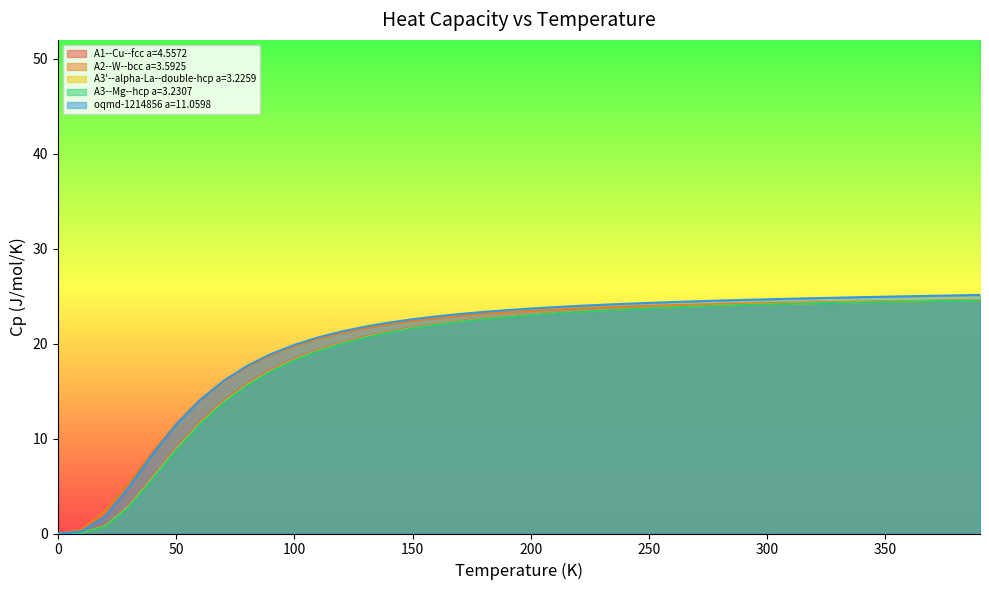

At how many categories does at least one series exceed 17?

32